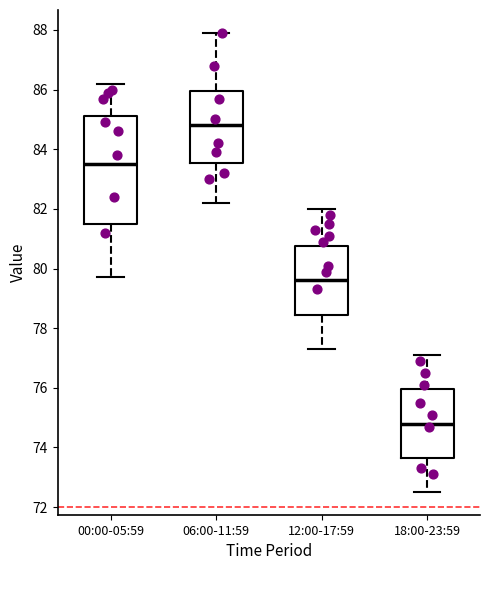

Where does the median line of the box for 18:00-23:59 sit on the y-axis? The values are not printed on the chart, so give them approximately, as read against the axis.

74.8